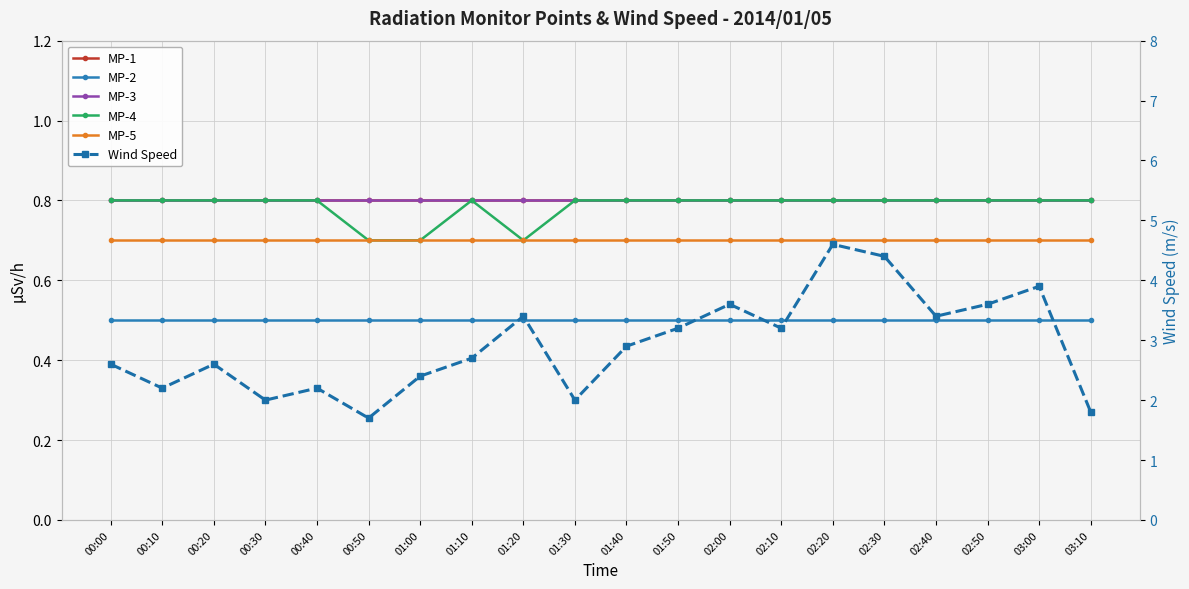

Rank the categories by MP-4 value from highest to lowest.

00:00, 00:10, 00:20, 00:30, 00:40, 01:10, 01:30, 01:40, 01:50, 02:00, 02:10, 02:20, 02:30, 02:40, 02:50, 03:00, 03:10, 00:50, 01:00, 01:20